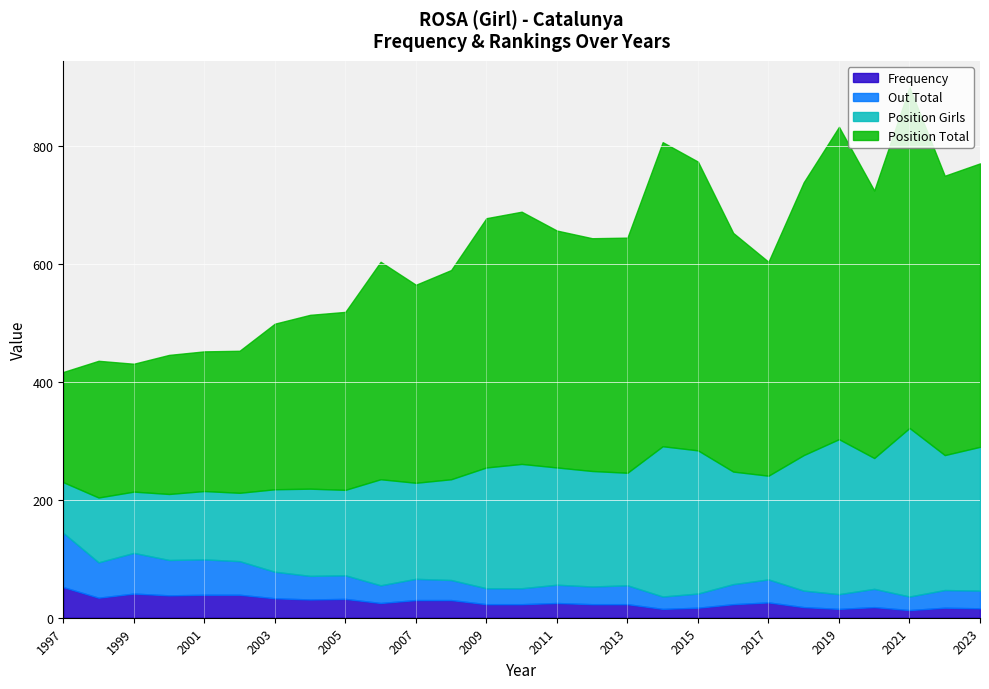

Which series has the largest range (max minus min)?

Position Total